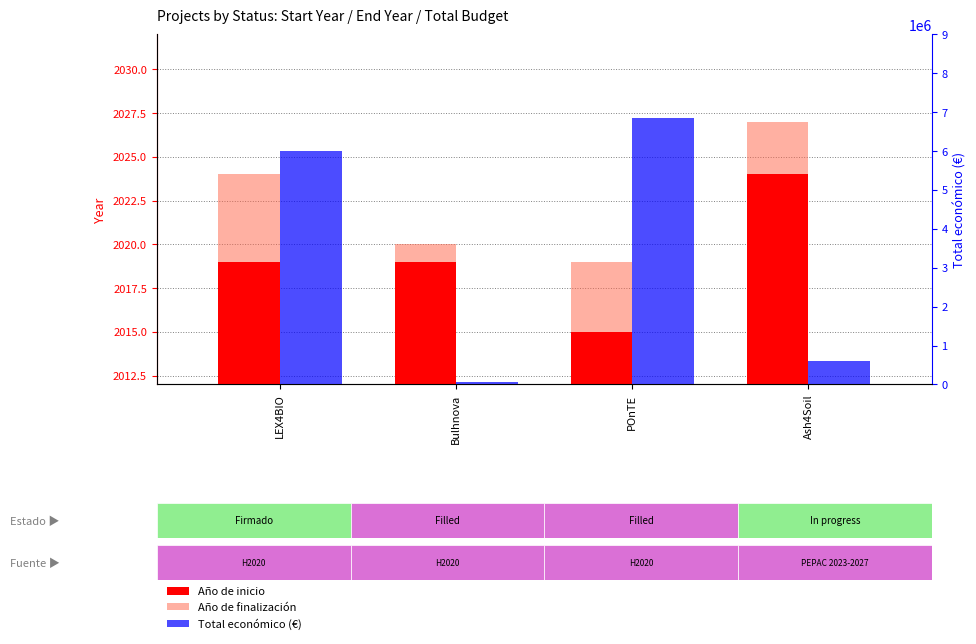

What is the minimum value shown in the chart?

2015